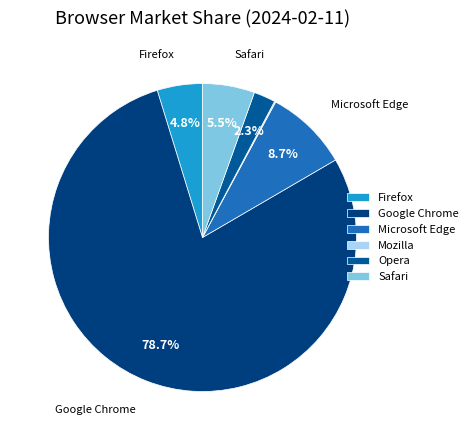

Combined, what portion of the pie is Firefox and Opera?

7.0%